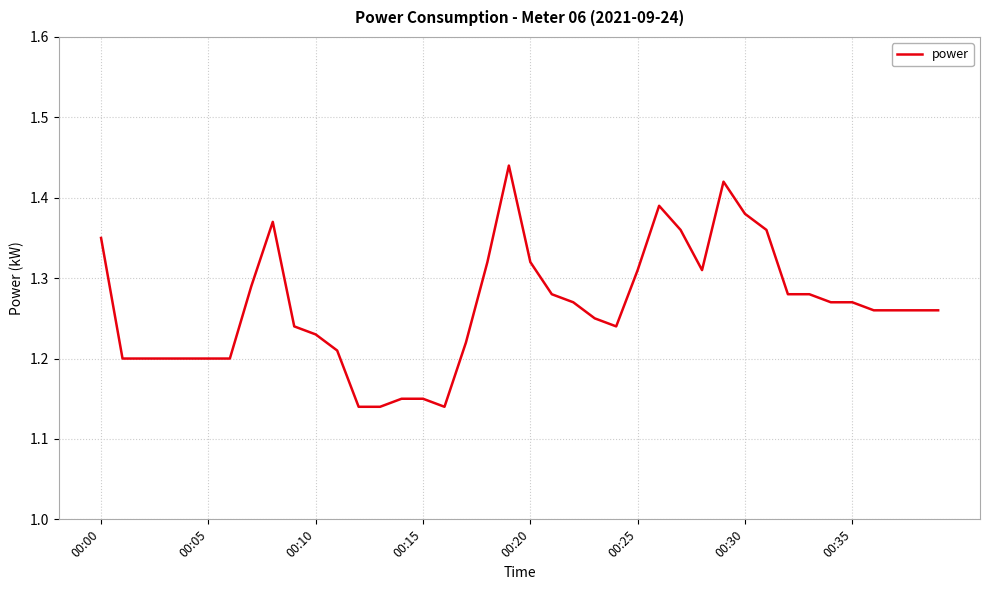

What is the smallest value displayed?

1.1